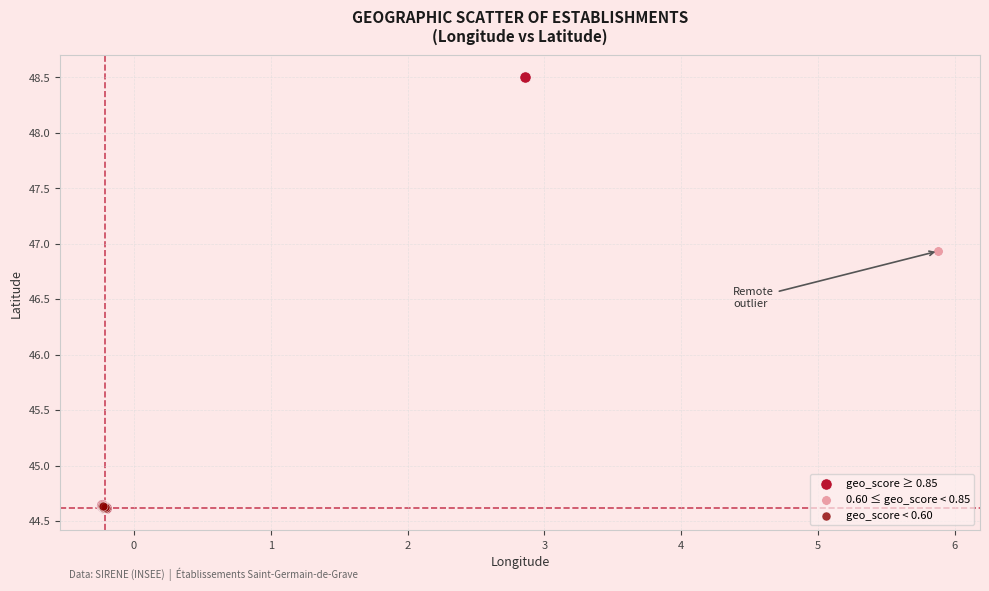

Which series has the widest spread of Y values?

geo_score ≥ 0.85